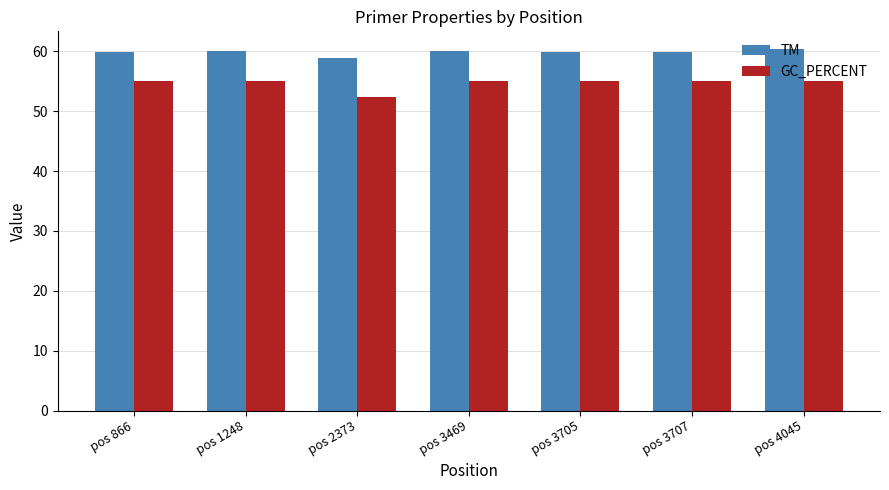

What is the total value across all series at pos 866?

115.0